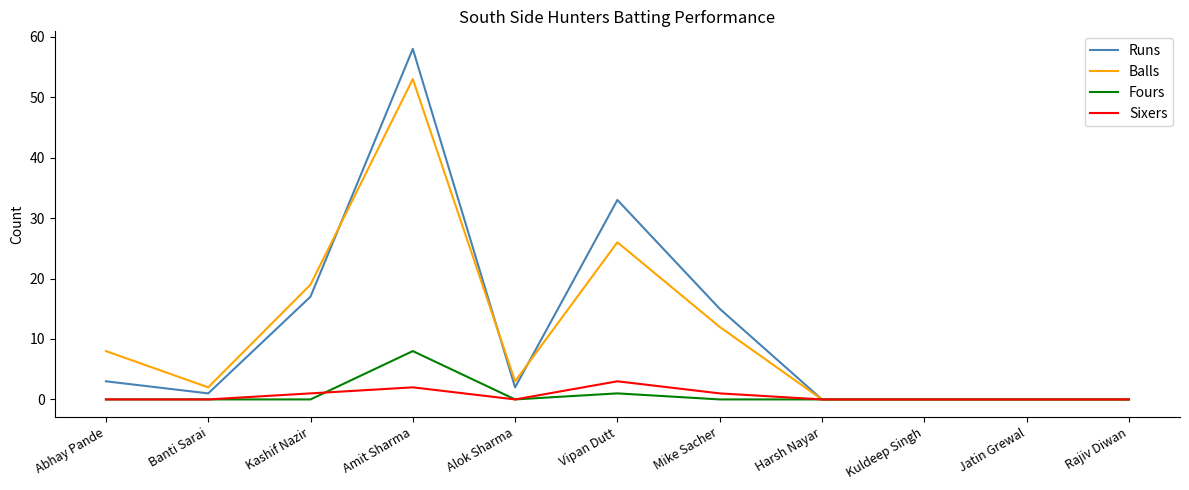

What position from the right is Jatin Grewal?

2